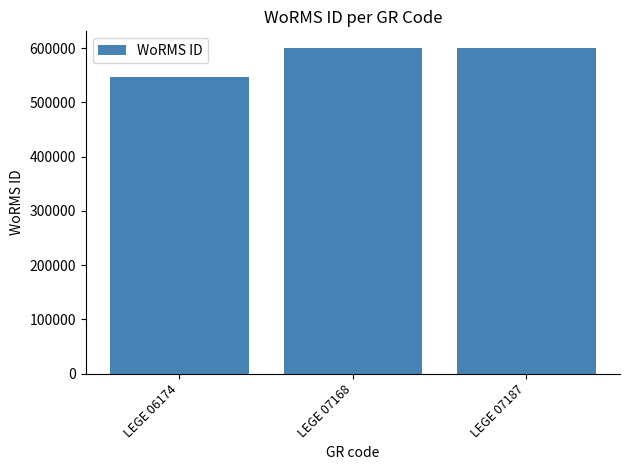

Reading left to right, transcribe all the data shown in this chart.

547449	600979	600979